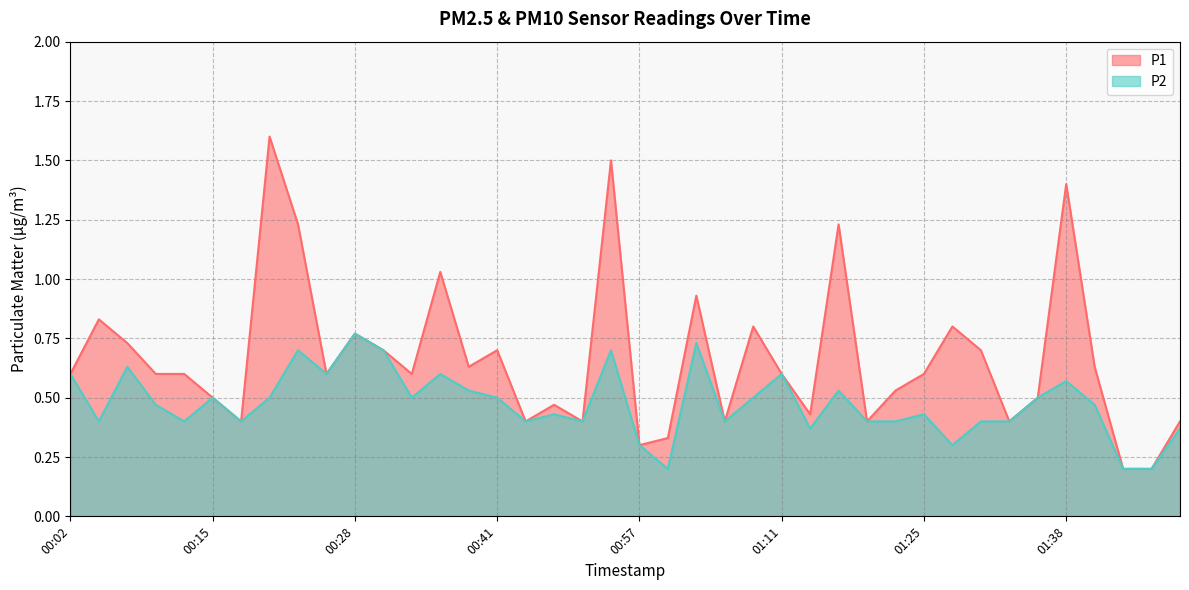

Between 00:10 and 00:36, which series saw the biggest shift?

P1